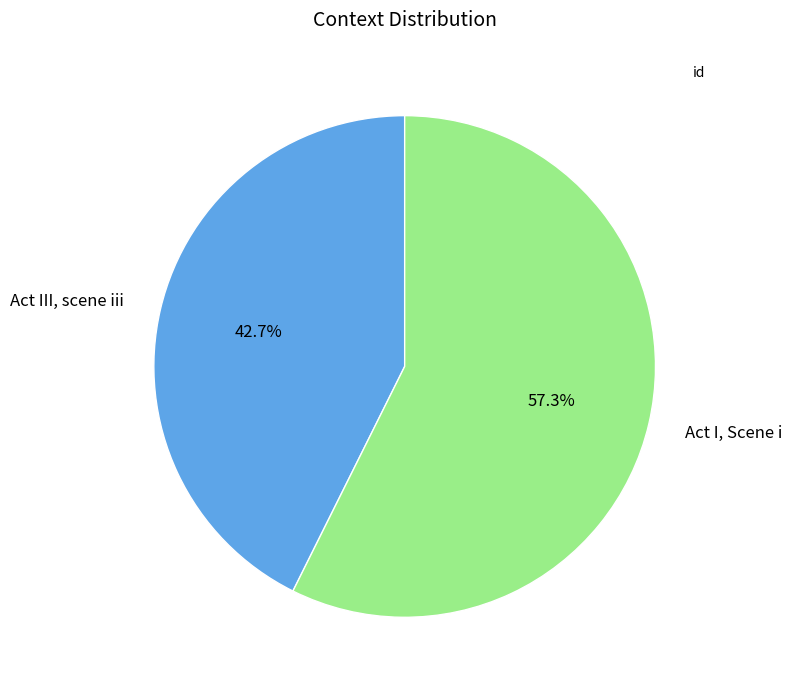

The Act I, Scene i slice represents 57% of the pie. True or false?

True